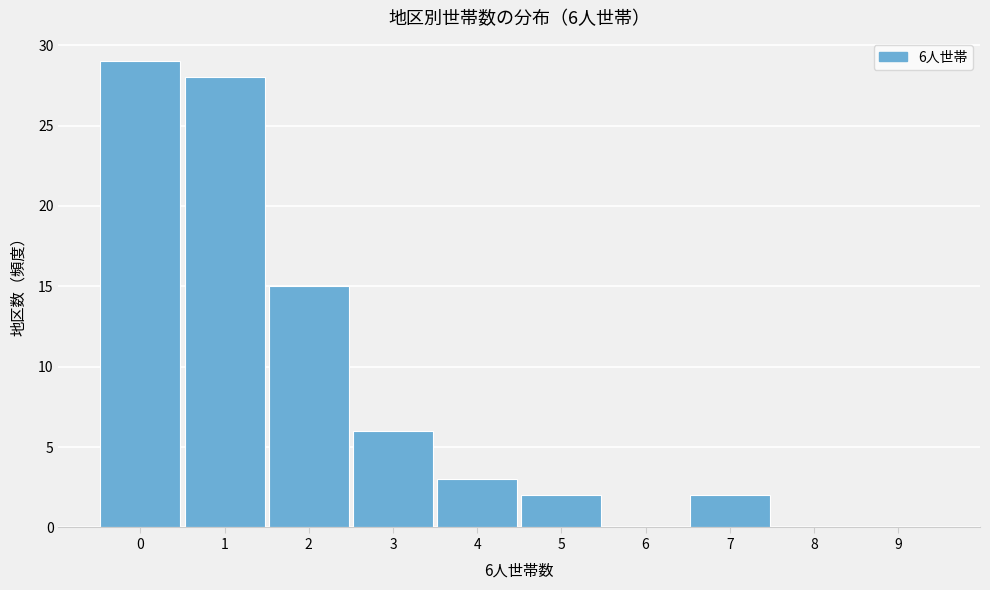

Reading right to left, transcribe all the data shown in this chart.

9=0	8=0	7=2	6=0	5=2	4=3	3=6	2=15	1=28	0=29